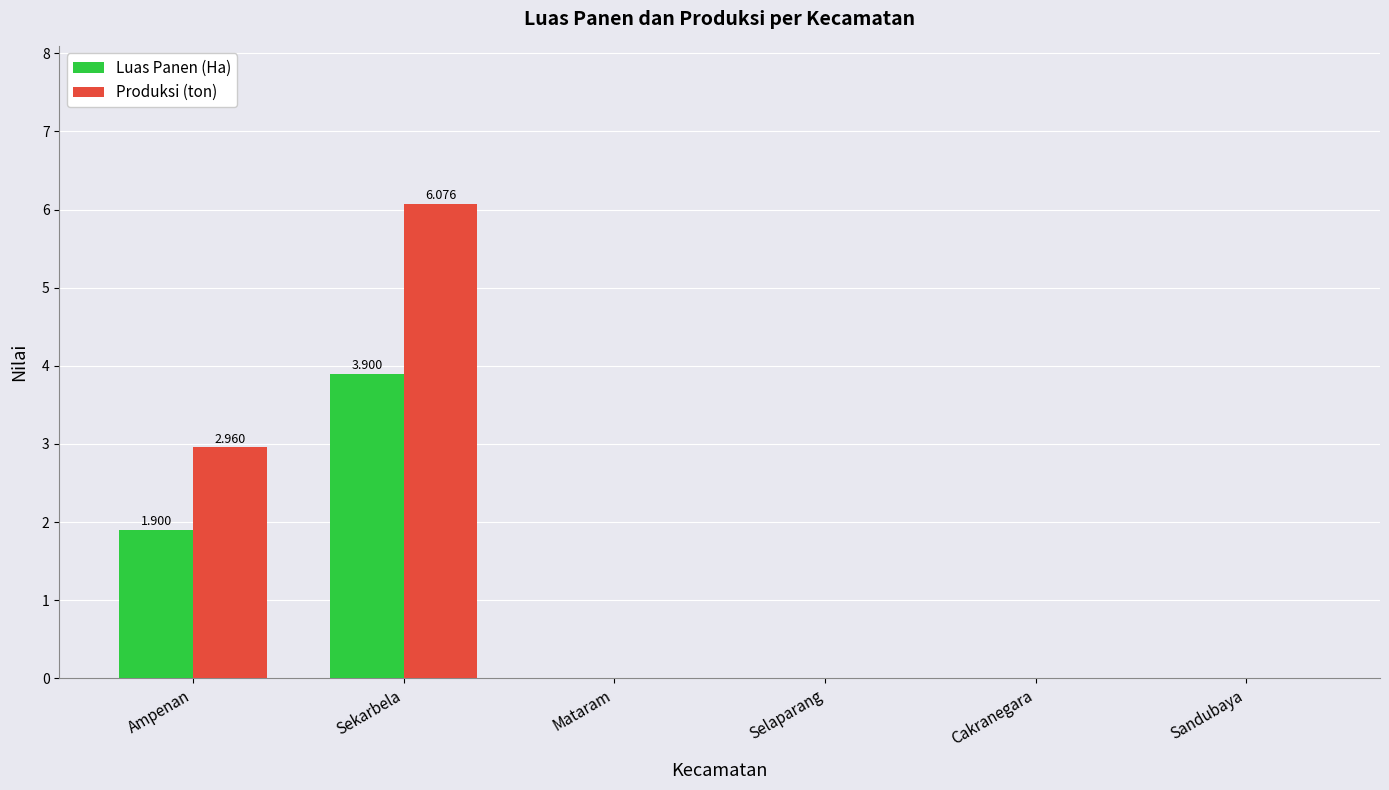

True or false: Luas Panen (Ha) has a value of 0.0 at Sandubaya.

True